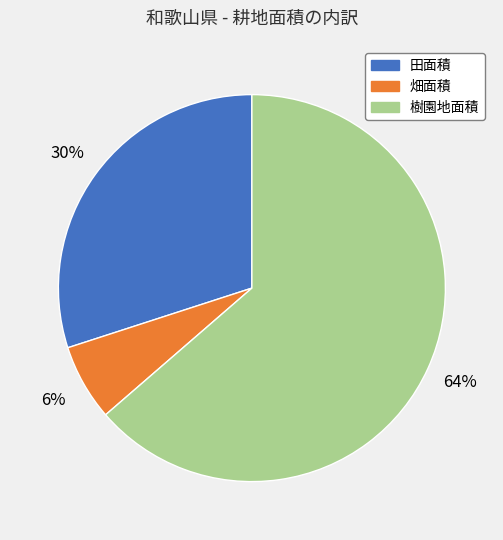

Count the number of slices in the pie.

3